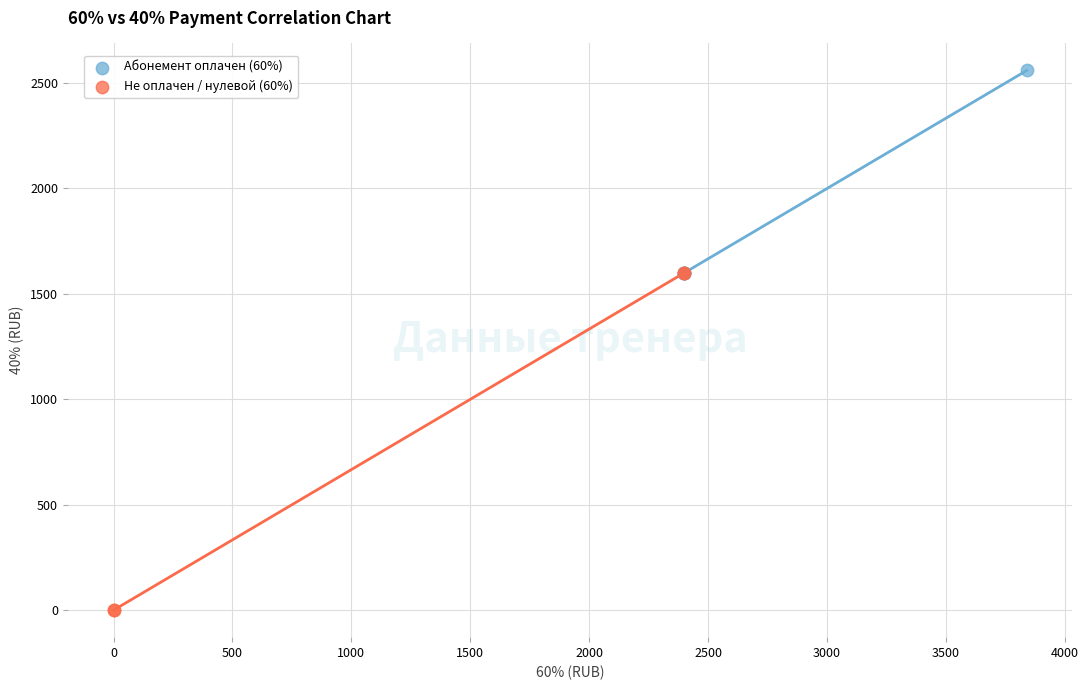

Which series has the largest Y range (max minus min)?

Не оплачен / нулевой (60%)